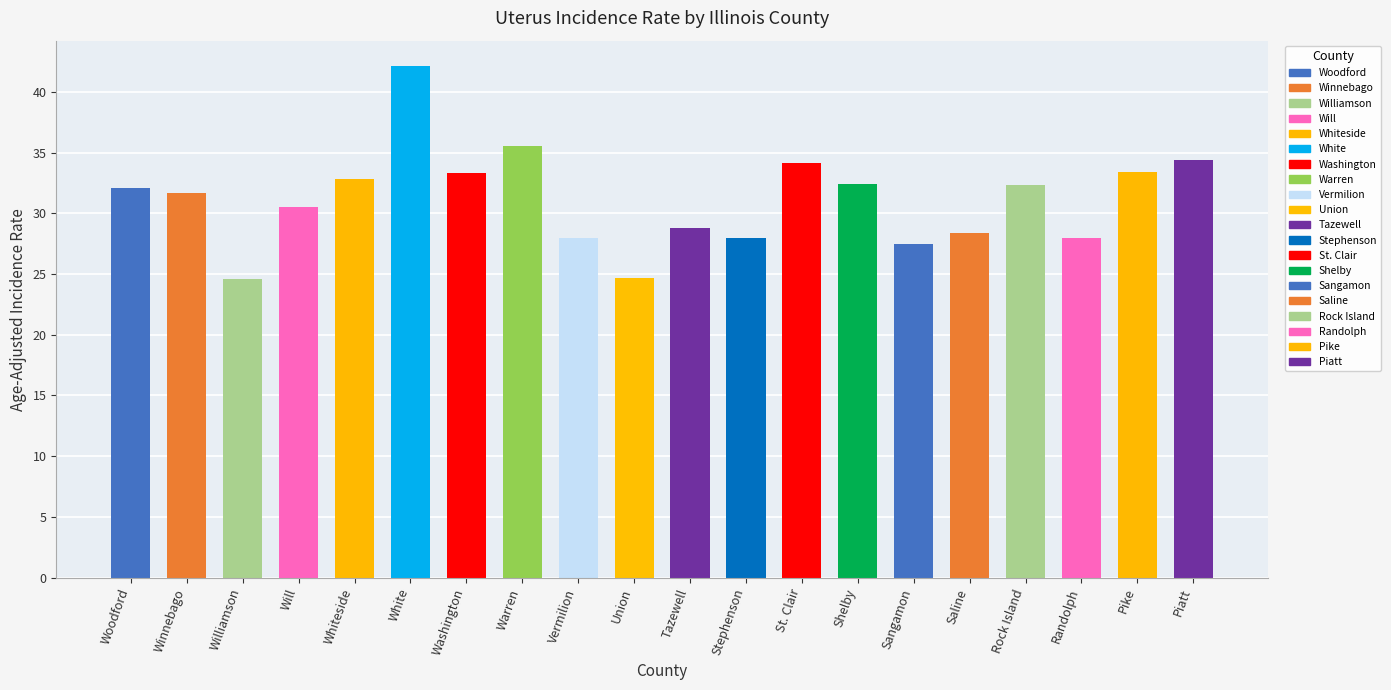

What is the difference between the maximum and minimum values?

17.5